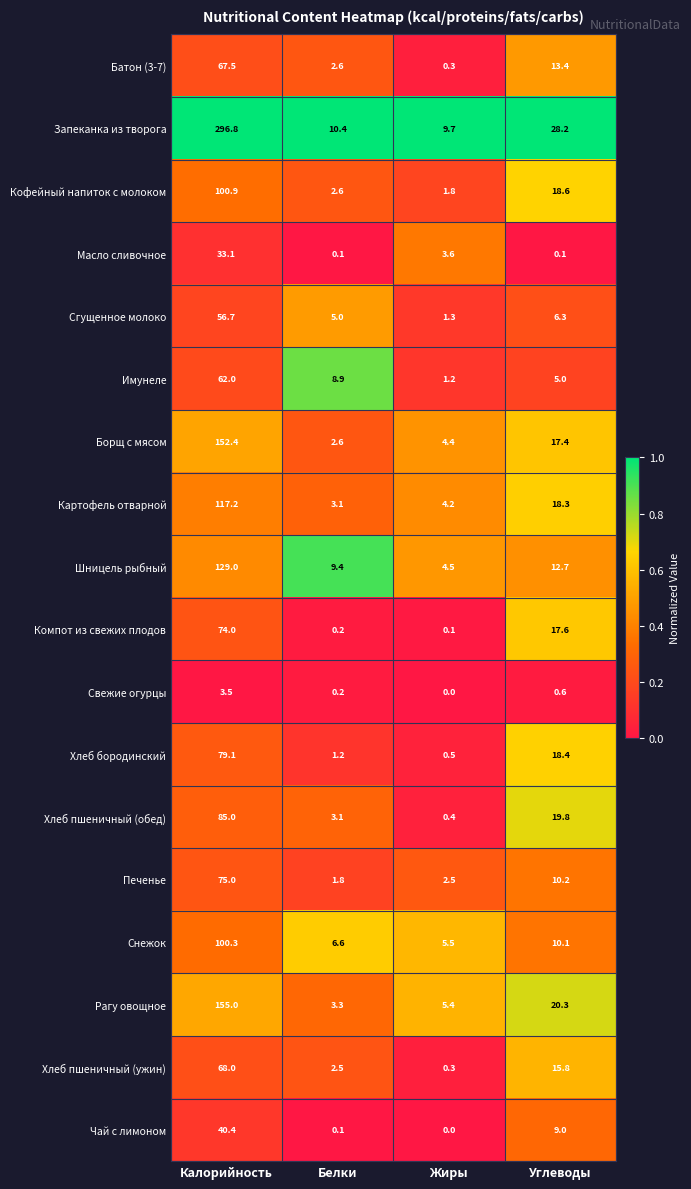

The Кофейный напиток с молоком series shows 18.6 at Углеводы. True or false?

True